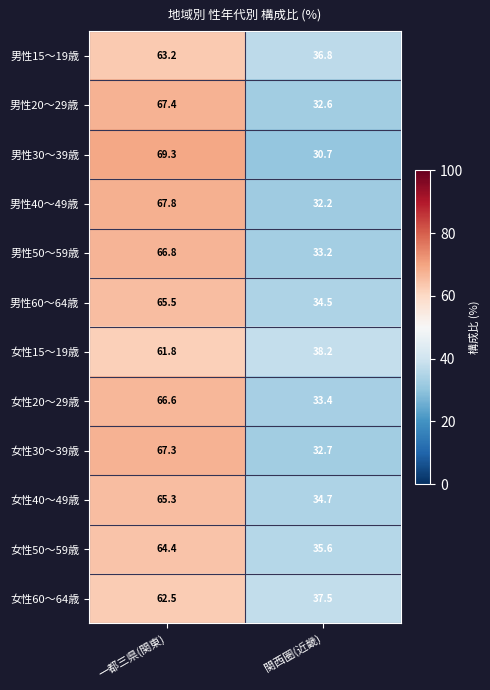

At which label does 女性60～64歳 first exceed 62?

一都三県(関東)